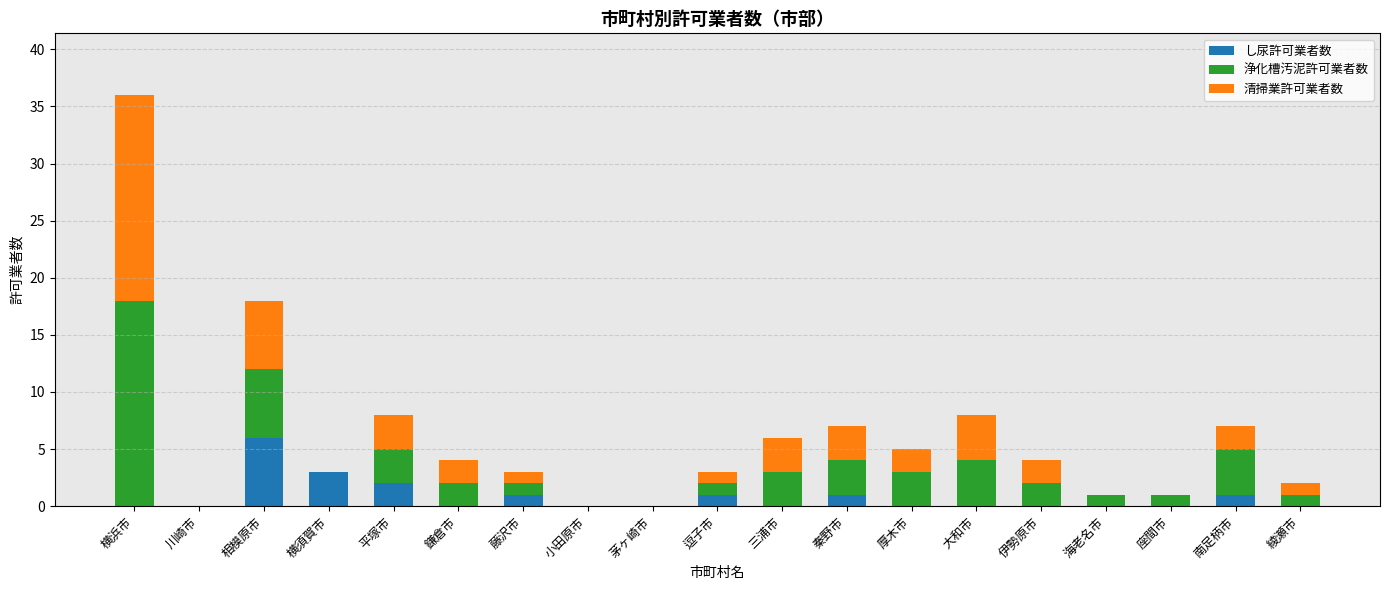

Is it true that し尿許可業者数 equals 4 at 鎌倉市?

False